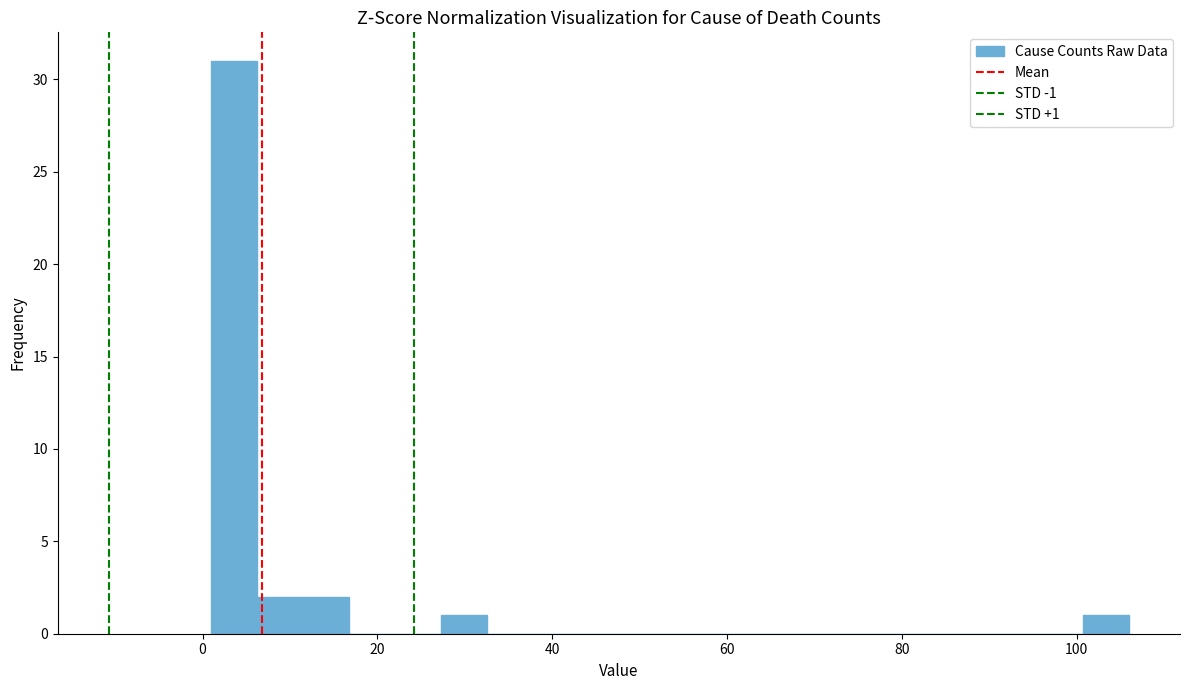

Read against the x-axis, roughly where is the centre of the tallest bar?

4